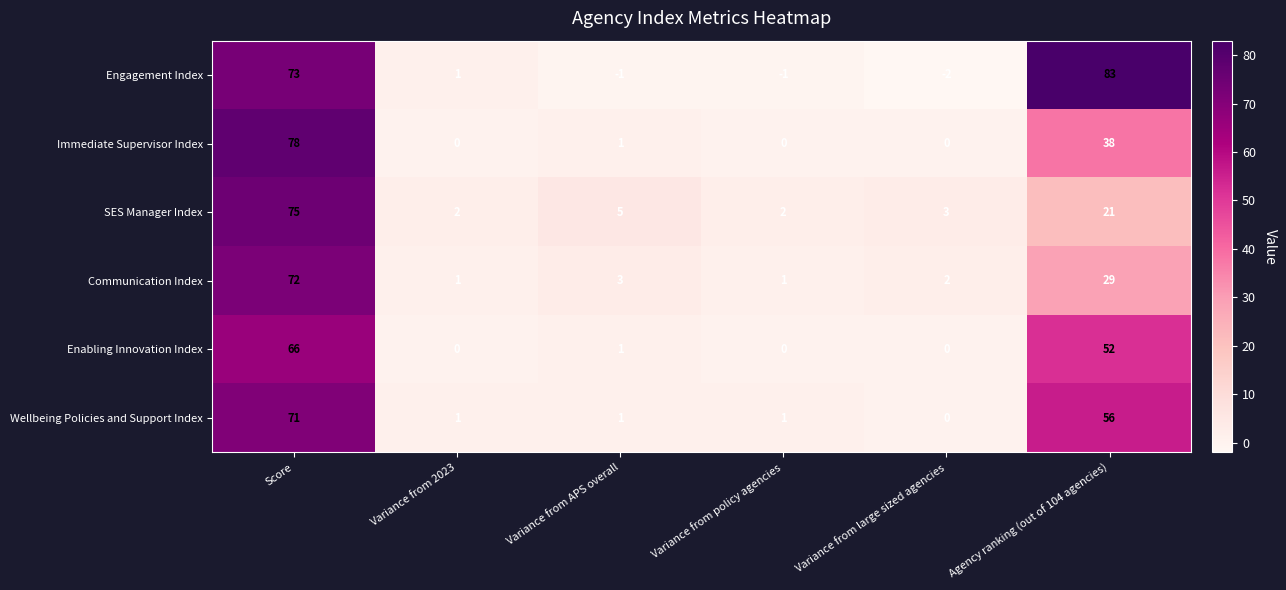

What is the total value across all series at Agency ranking (out of 104 agencies)?

279